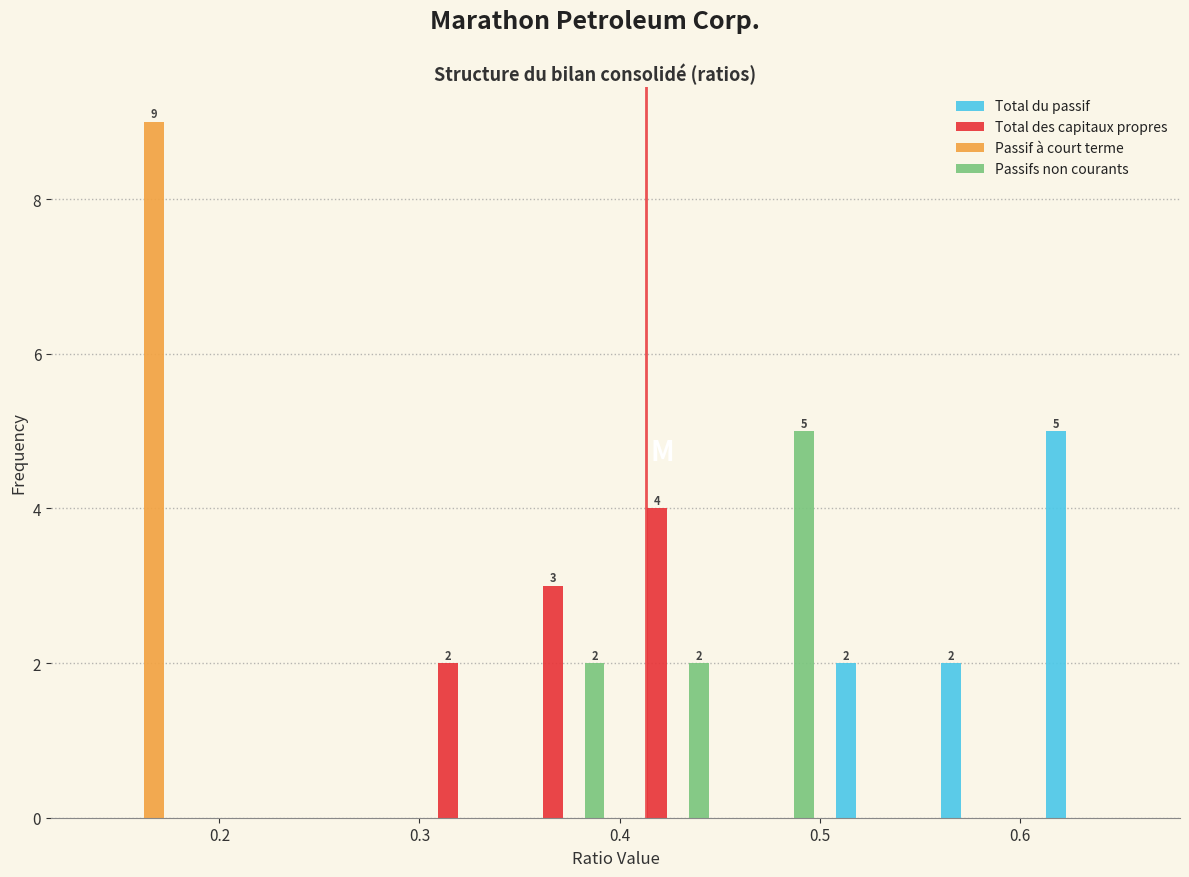

In the Passifs non courants series, which range on the x-axis has the tallest bar?

0.45 to 0.50